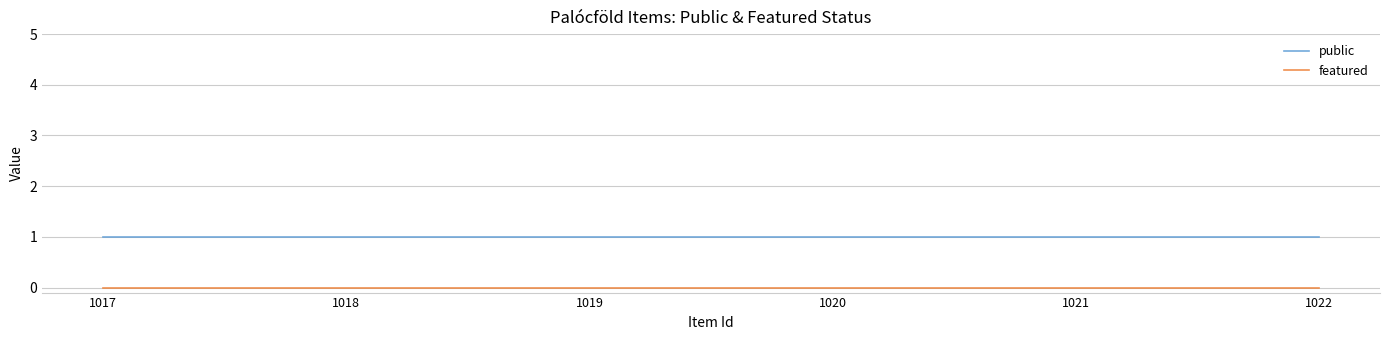

True or false: featured and public cross at least once.

False